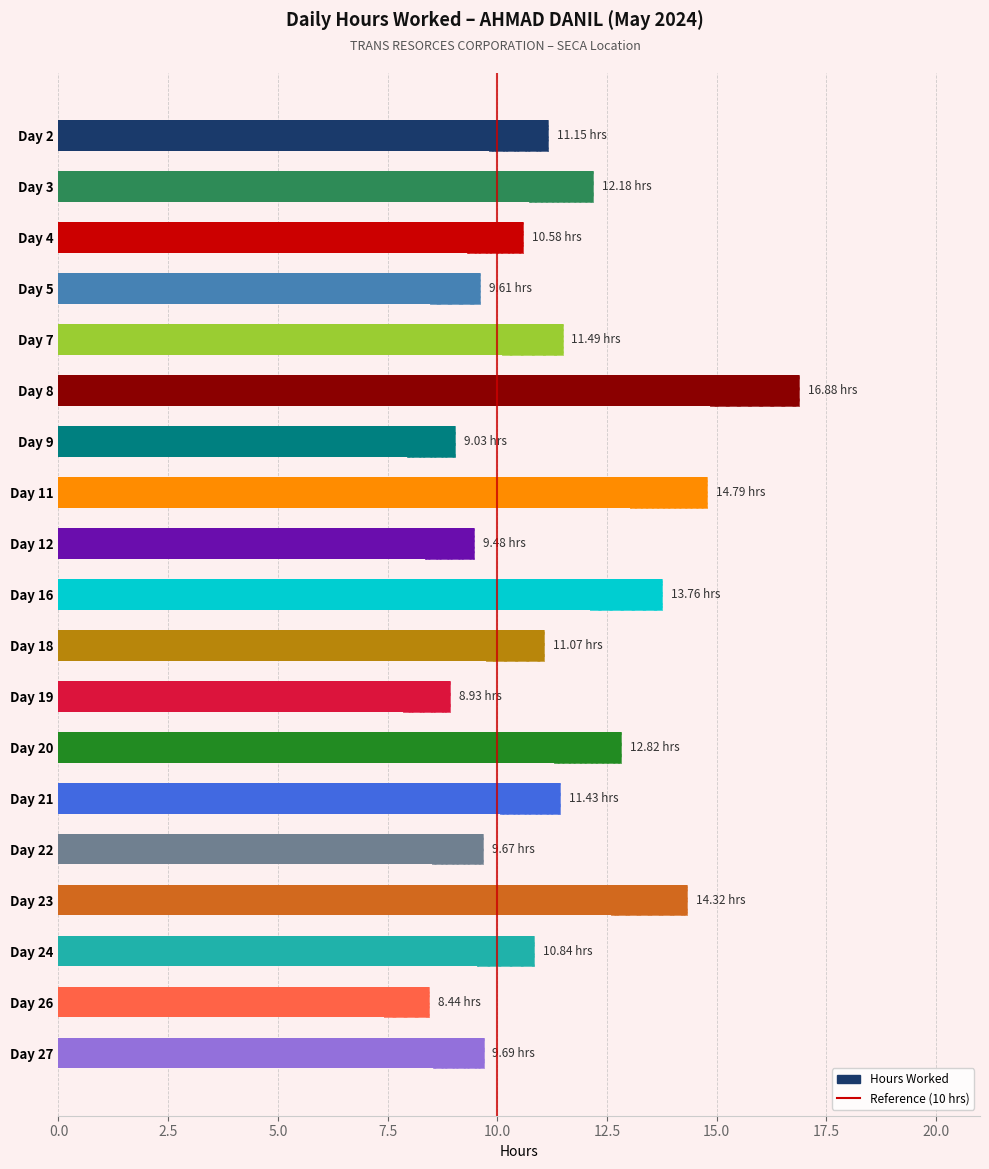

What is the maximum value shown in the chart?

16.9